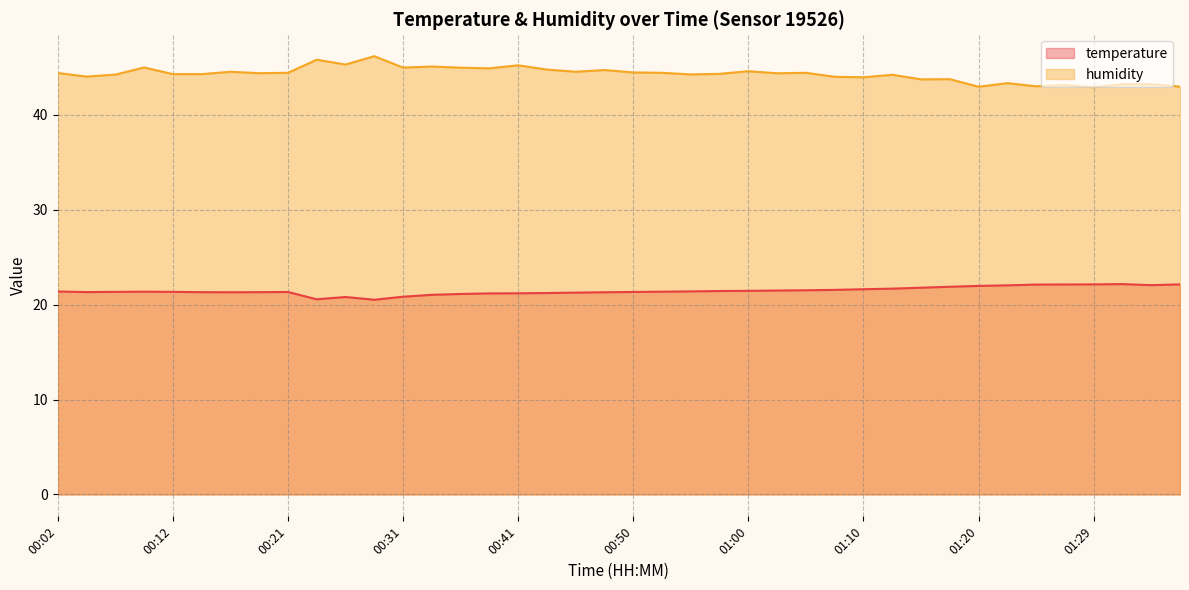

Rank the series by their maximum value, from lowest to highest.

temperature, humidity